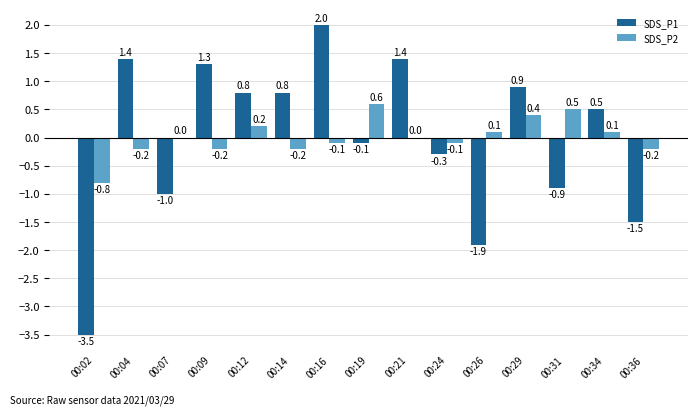

How many values in the SDS_P1 series exceed 0?

8